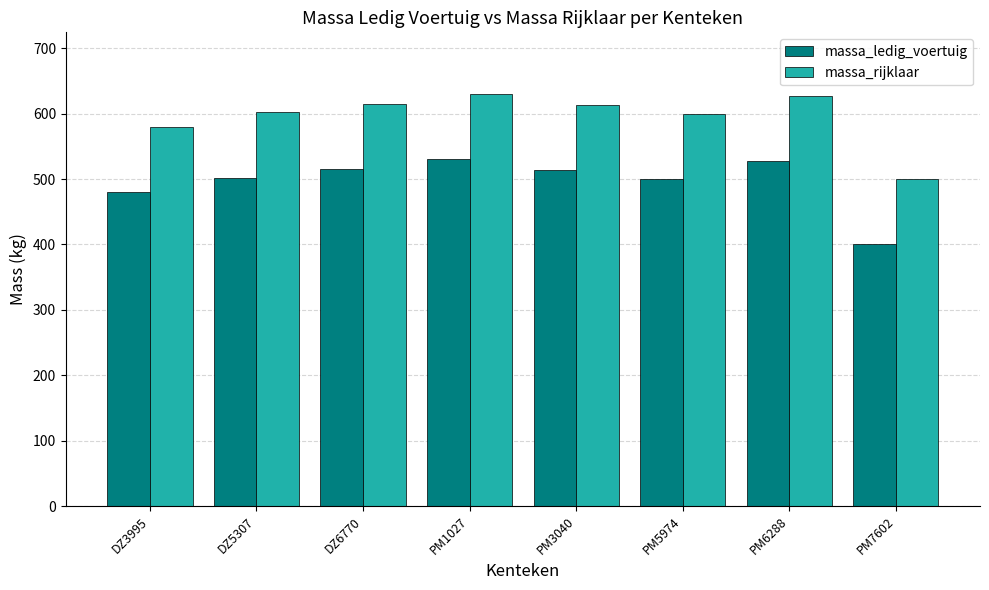

What is the difference between the highest and lowest values at PM7602?

100